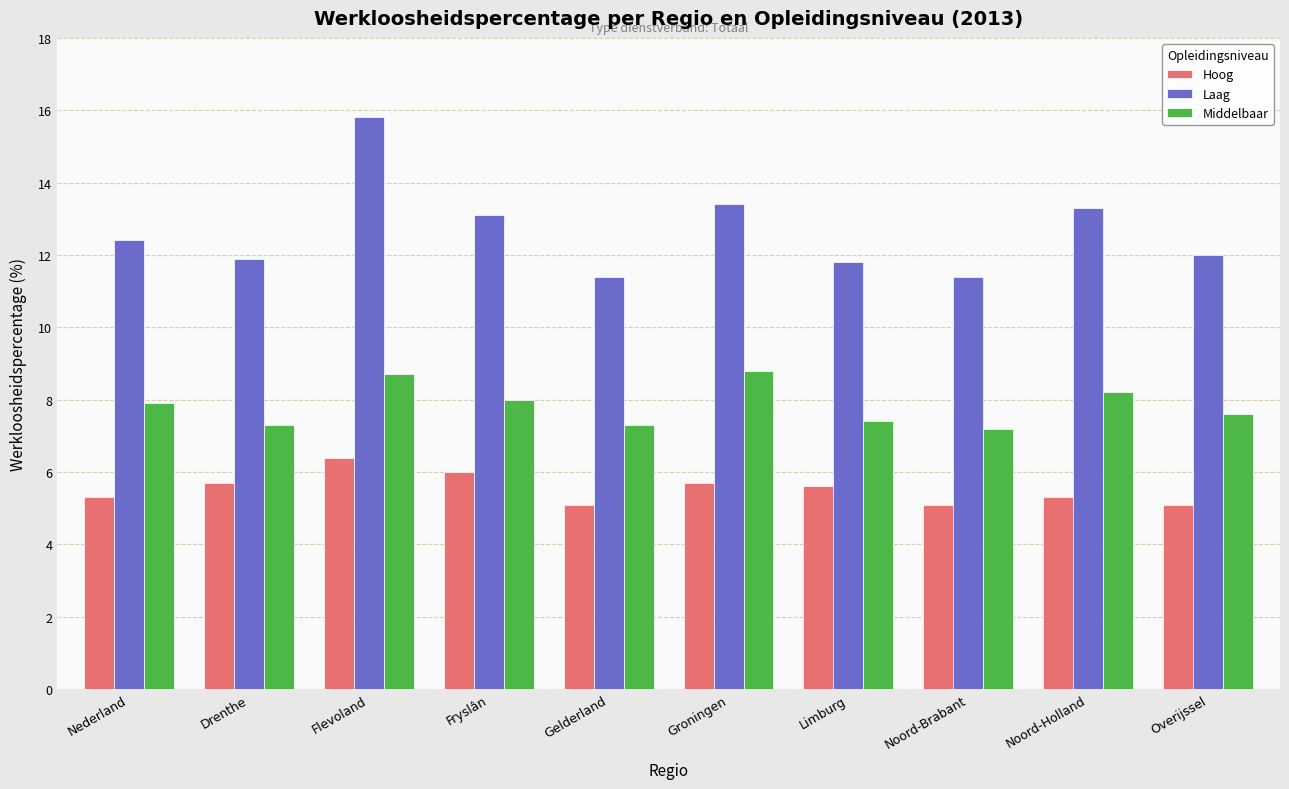

Between Flevoland and Groningen, which series saw the biggest shift?

Laag